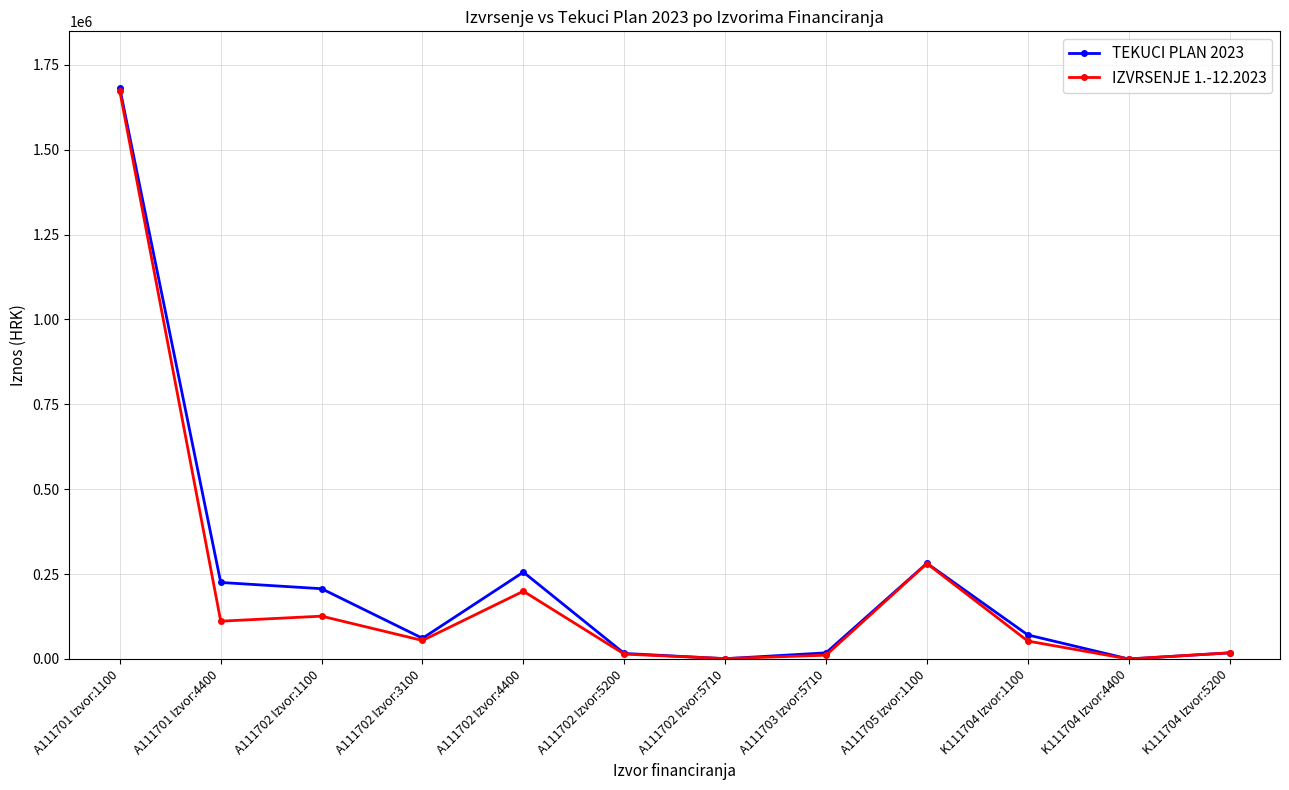

The value of TEKUCI PLAN 2023 at A111701 Izvor:4400 is 225375.0. True or false?

True